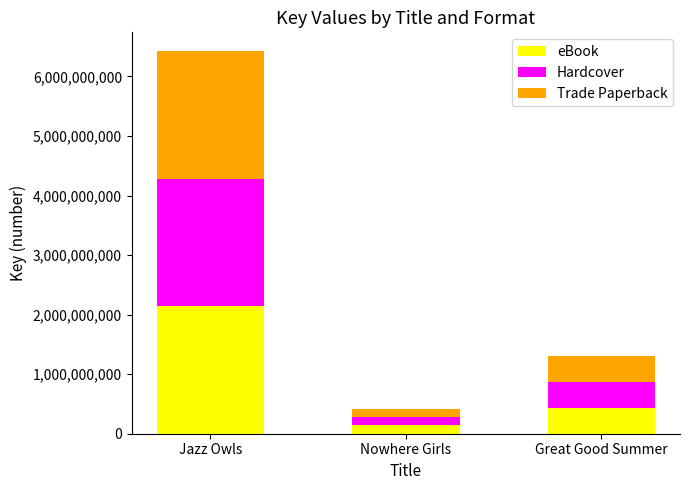

True or false: eBook has a value of 2139743685 at Jazz Owls.

True